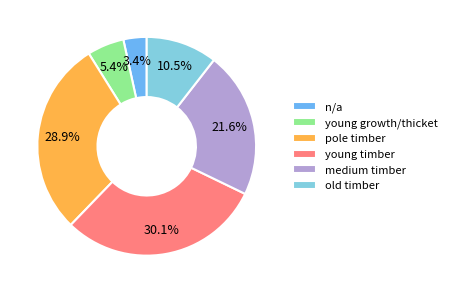

Do pole timber and n/a together represent more than half of the pie?

No